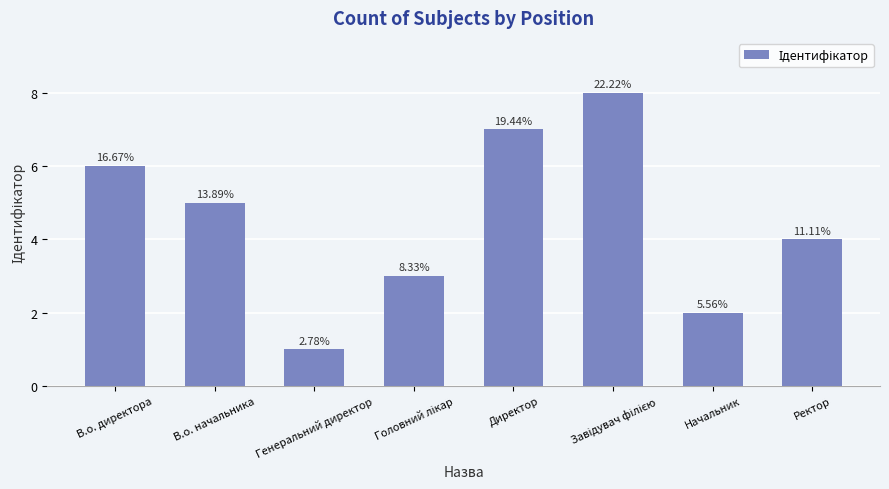

Are the bars horizontal?

No